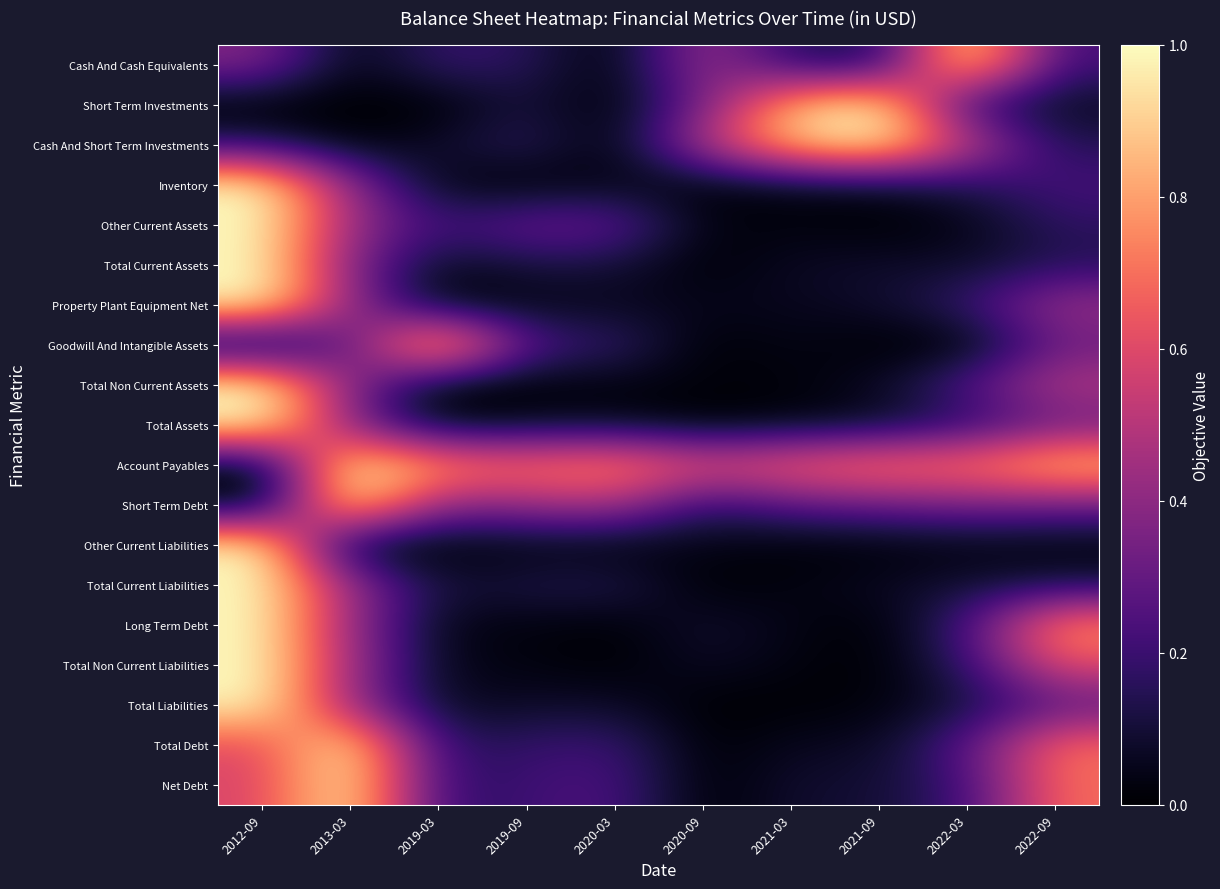

What is the maximum value shown in the chart?

1.0